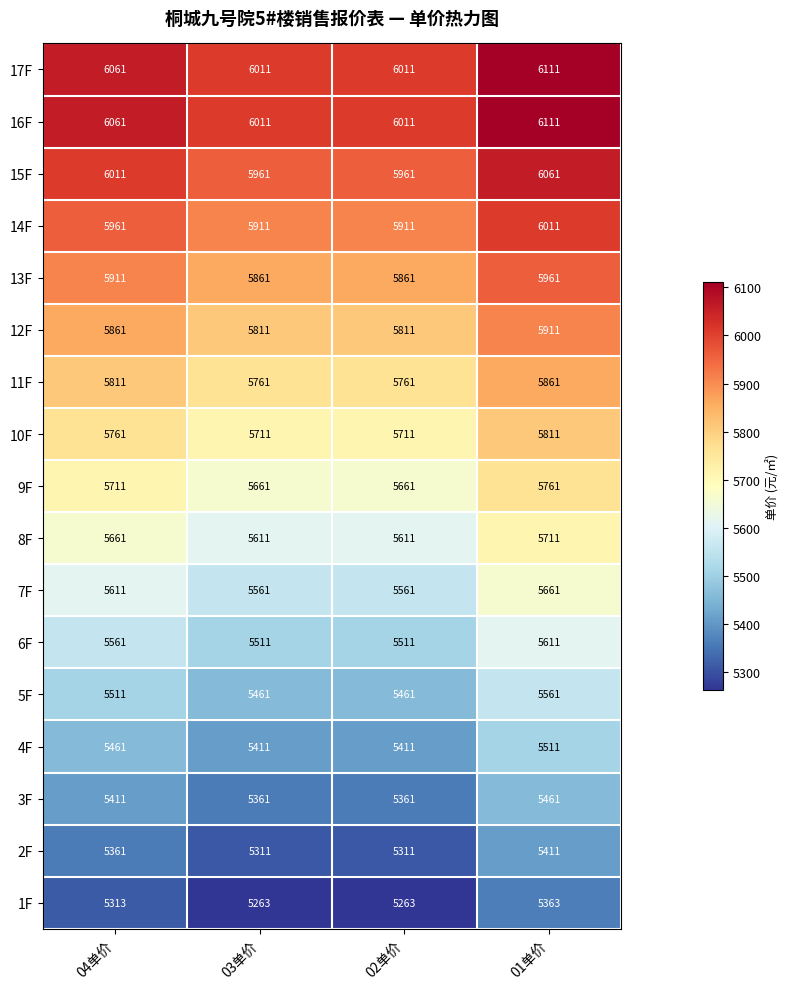

What is the difference between the second highest and second lowest values in the 13F series?

50